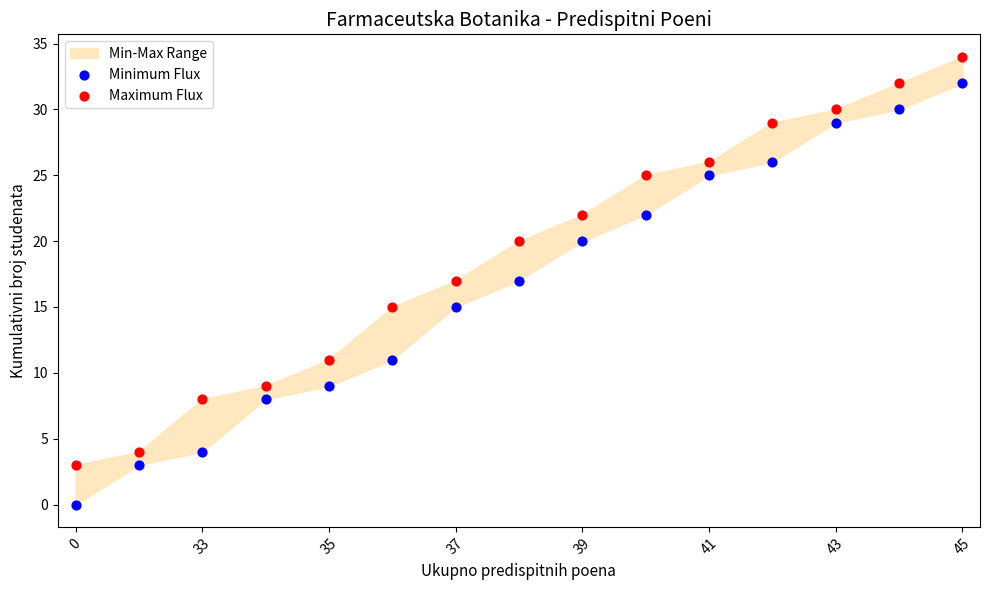

Across all data points, what is the range of Y values (max minus min)?

34